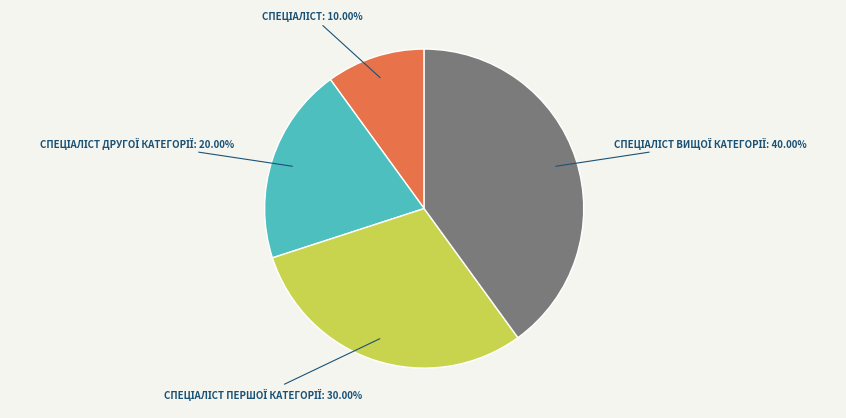

Is there a majority slice in this chart?

No